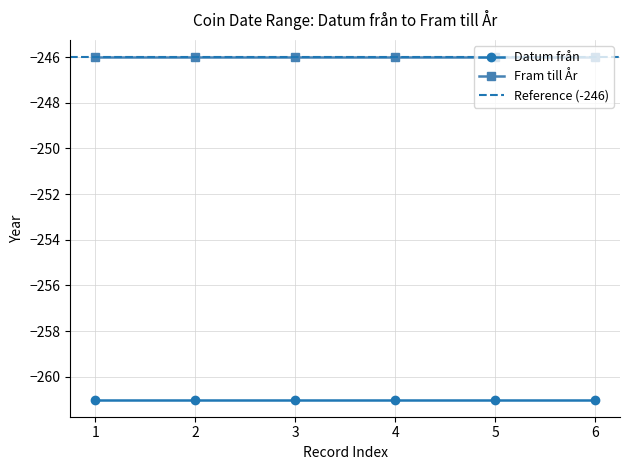

Is it true that Fram till År equals -246 at sc.1.482.3?

True